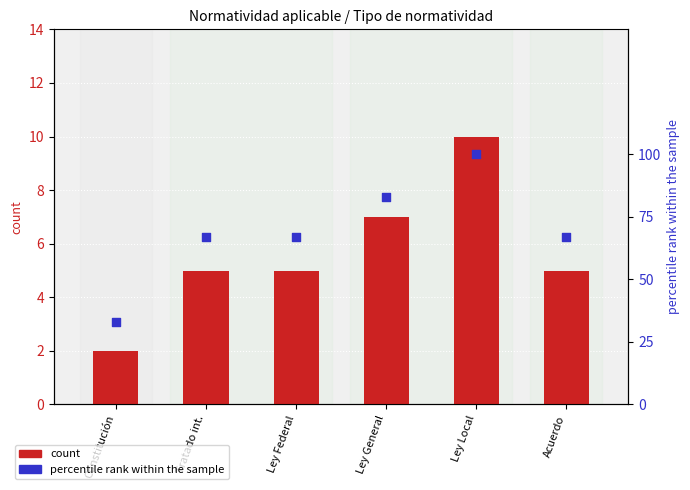

Which series has the largest Y range (max minus min)?

percentile rank within the sample